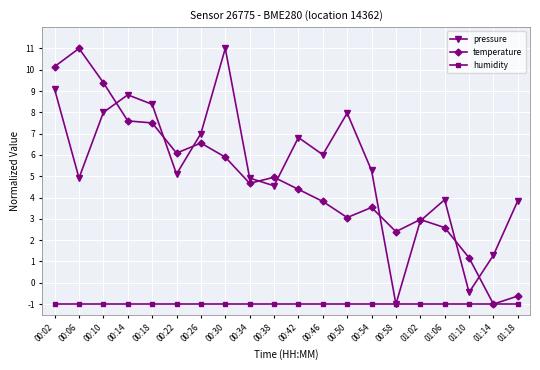

Is the value of temperature at 00:50 greater than the value of pressure at 00:10?

No